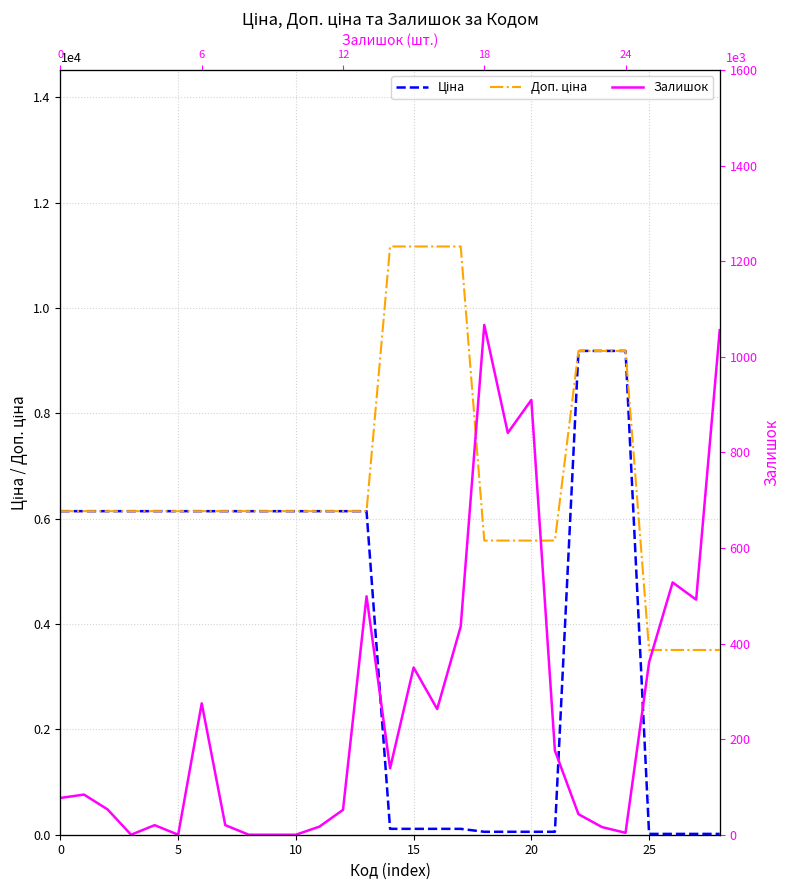

How many data points in Доп. ціна are above 6143?

21